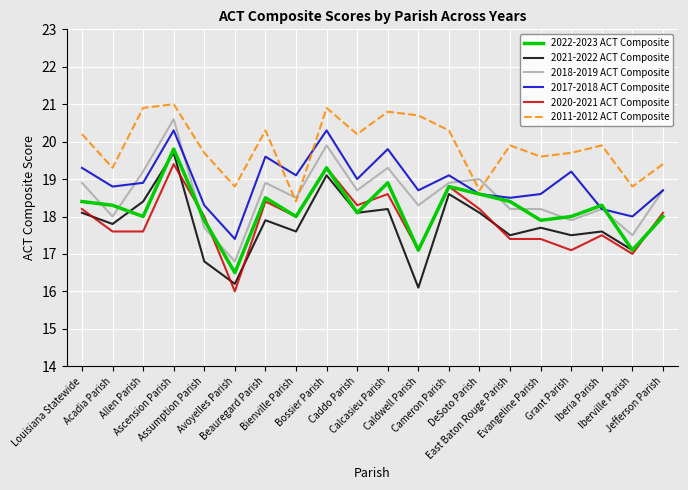

The value of 2021-2022 ACT Composite at Iberville Parish is 17.1. True or false?

True